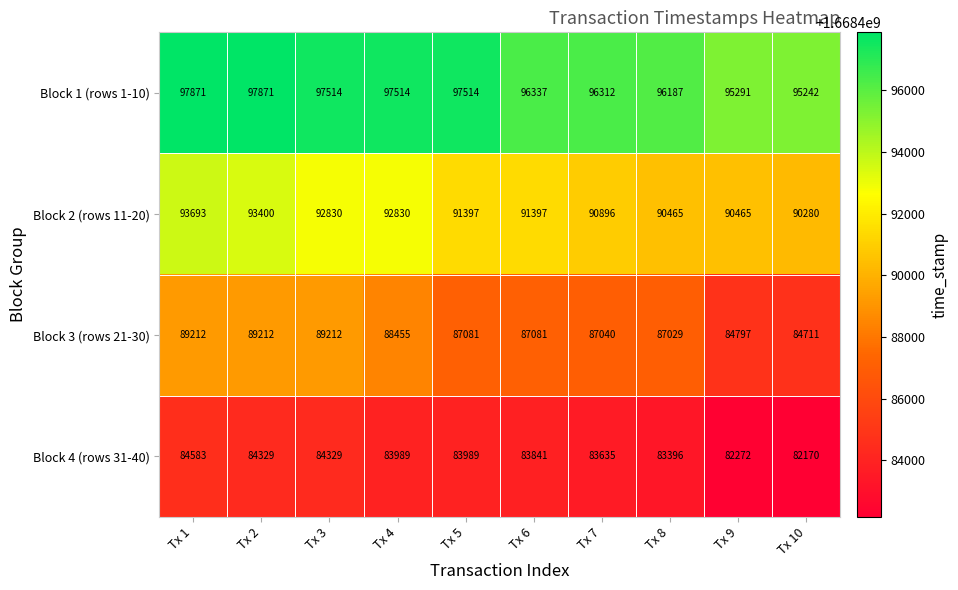

At which label does Block 4 (rows 31-40) reach its minimum?

Tx 10